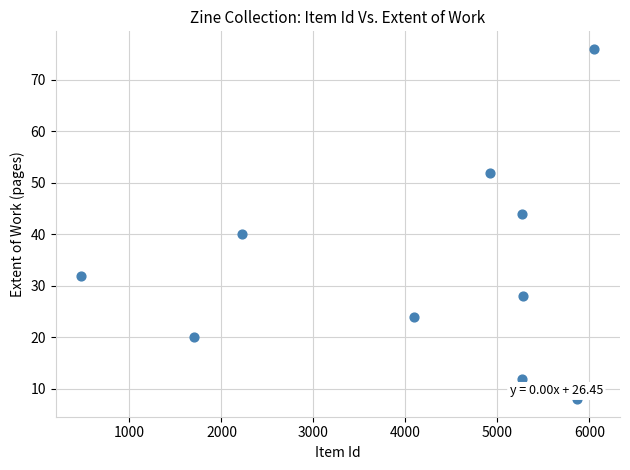

What is the range of X values (max minus min)?

5578